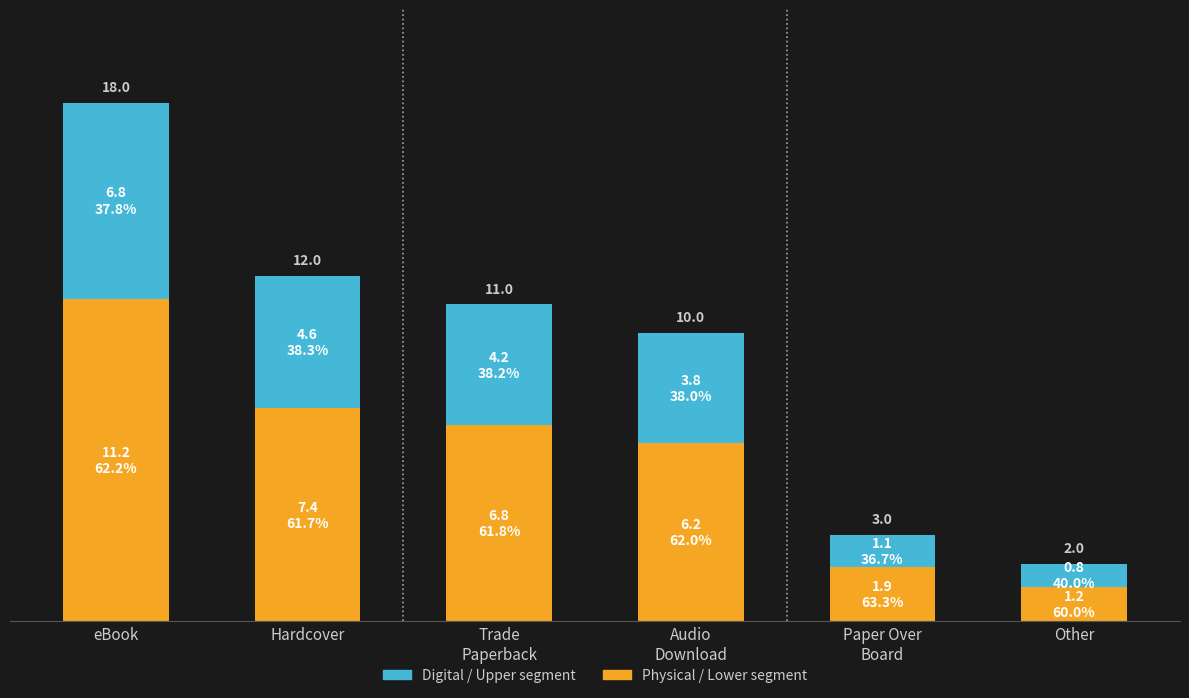

Which series has the largest total across all categories?

Physical / Lower segment